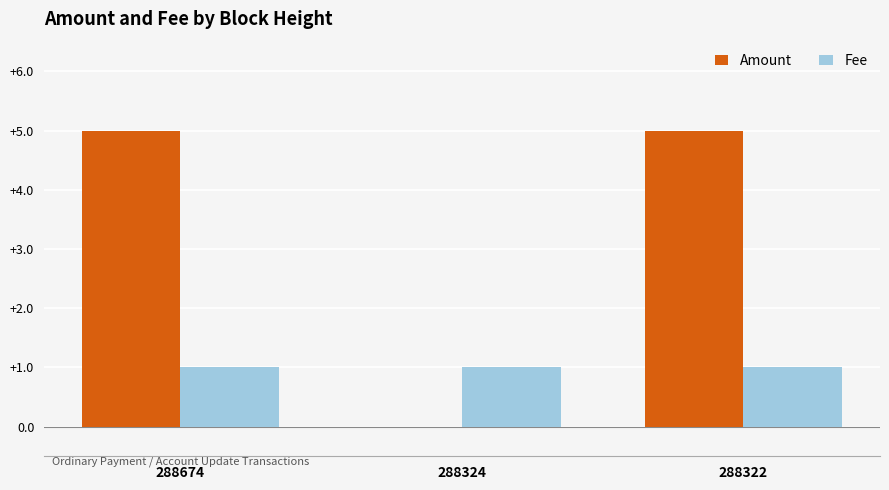

The Amount series shows 5 at 288322. True or false?

True